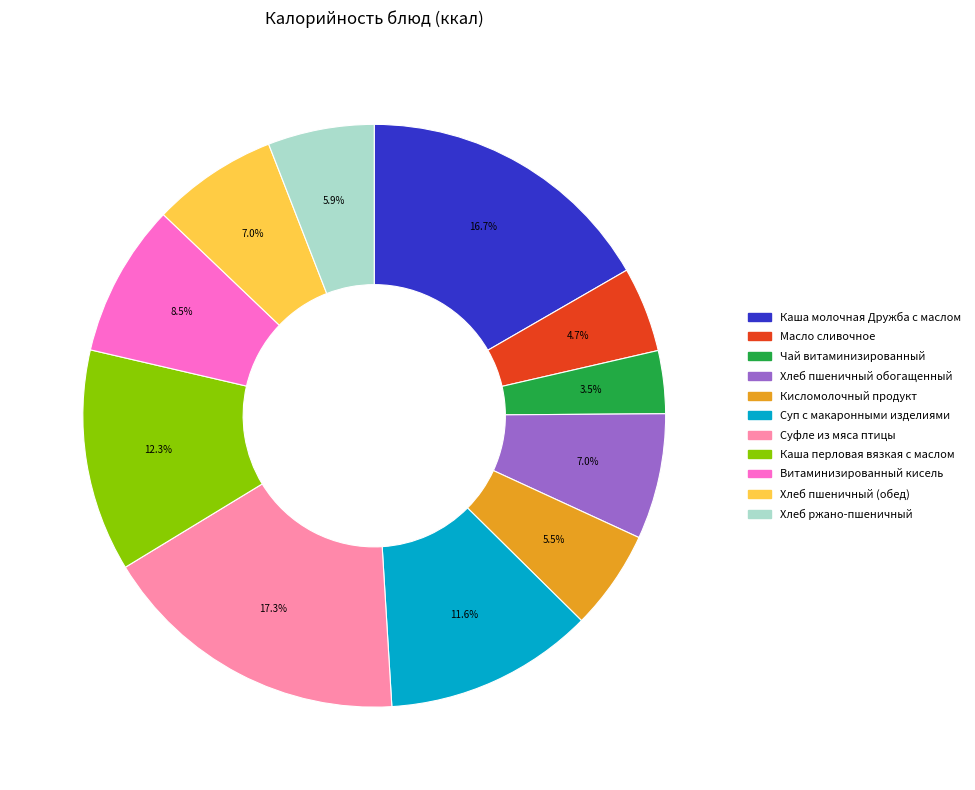

What portion of the pie excludes Чай витаминизированный?

96.5%